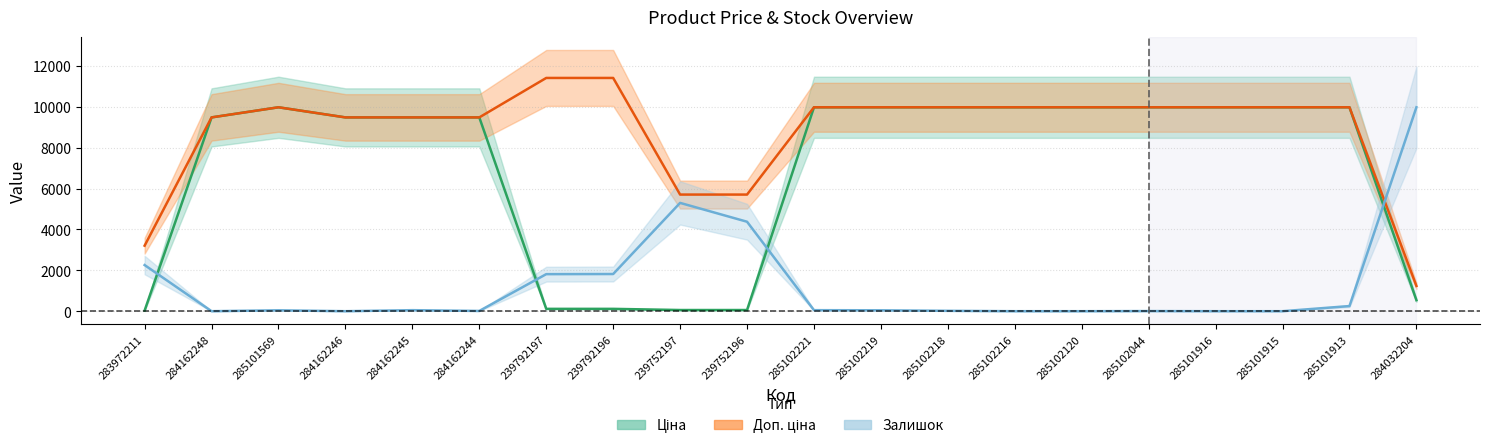

The Залишок series shows 0.0 at 285102120. True or false?

True